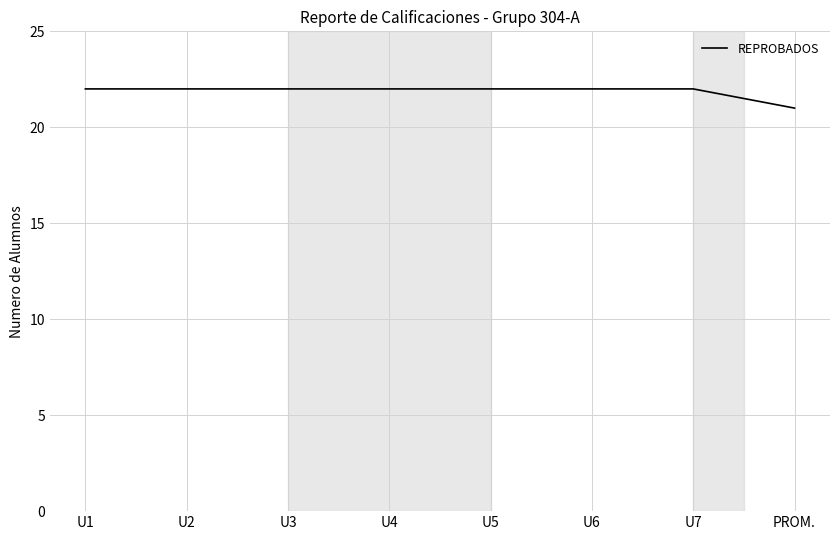

What position from the right is PROM.?

1